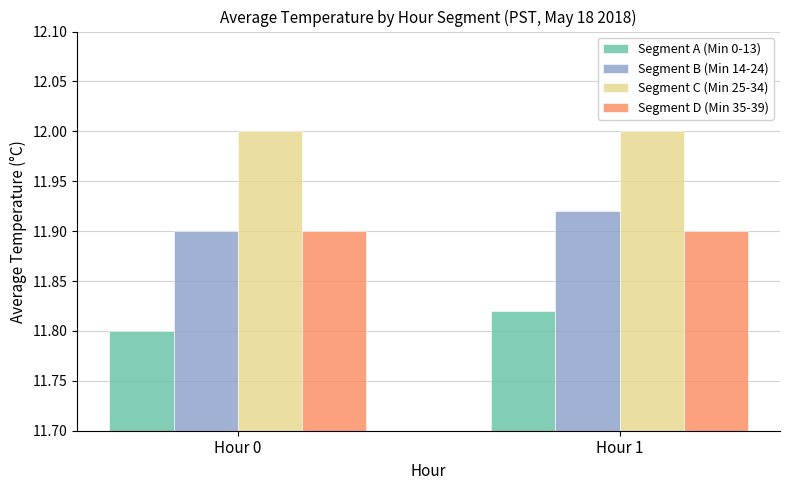

At which label does Segment A (Min 0-13) reach its peak?

Hour 1